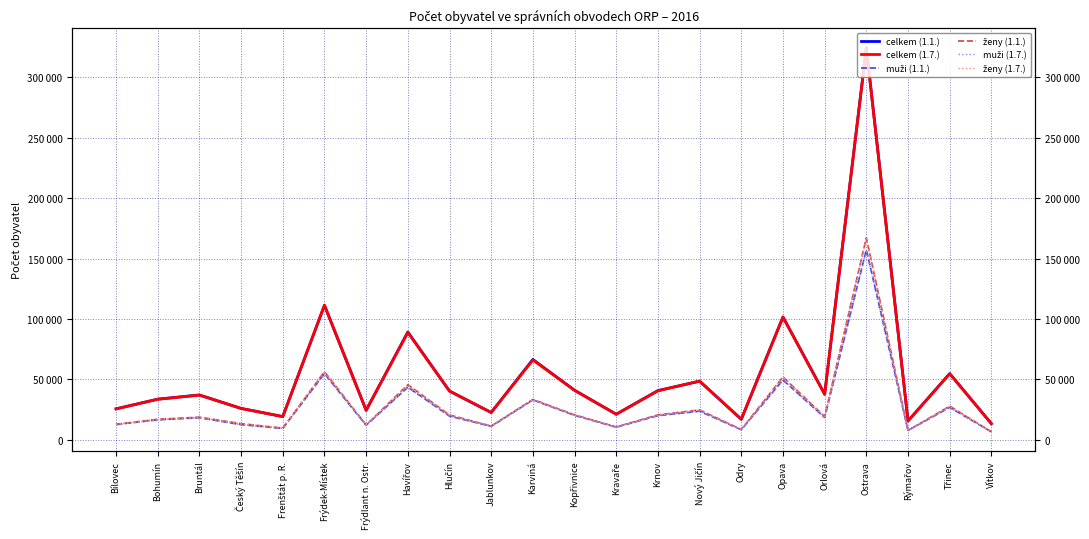

Between Bohumín and Frýdek-Místek, which is larger?

Frýdek-Místek